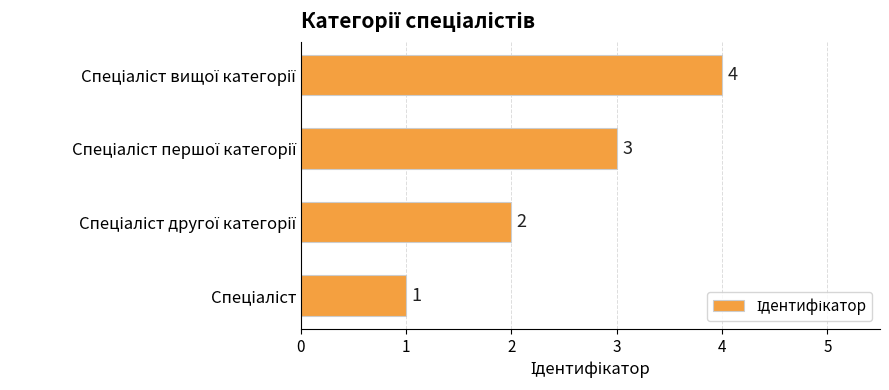

Does the chart contain stacked bars?

No